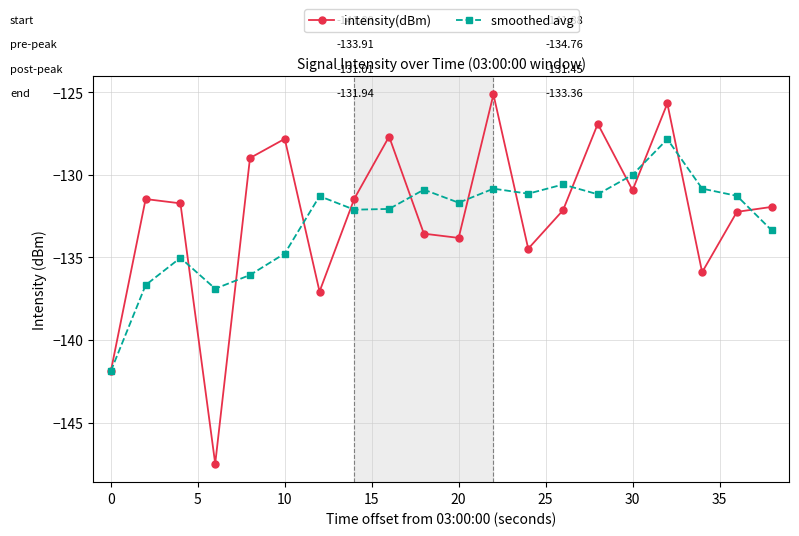

How many lines are shown in the chart?

2